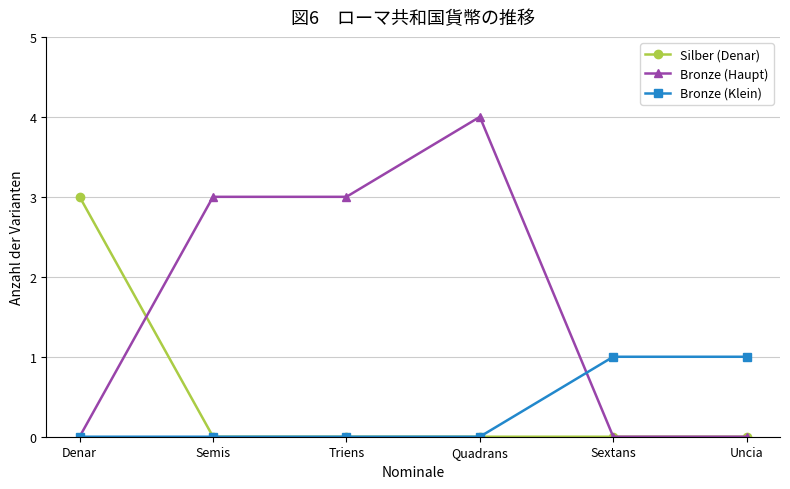

Between Triens and Quadrans, which series saw the biggest shift?

Bronze (Haupt)